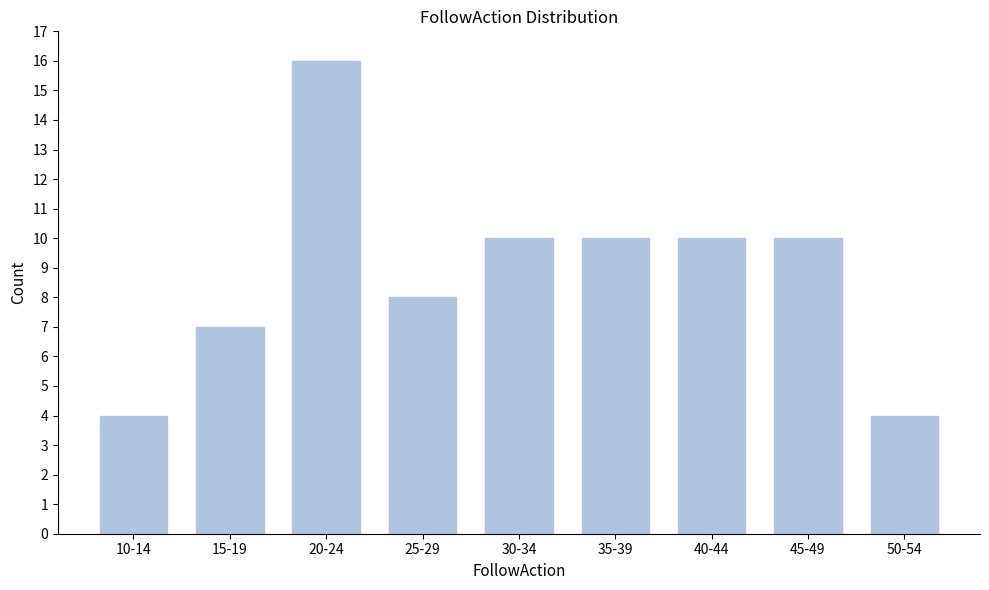

Reading right to left, what are all the values shown in this chart?

50-54=4	45-49=10	40-44=10	35-39=10	30-34=10	25-29=8	20-24=16	15-19=7	10-14=4